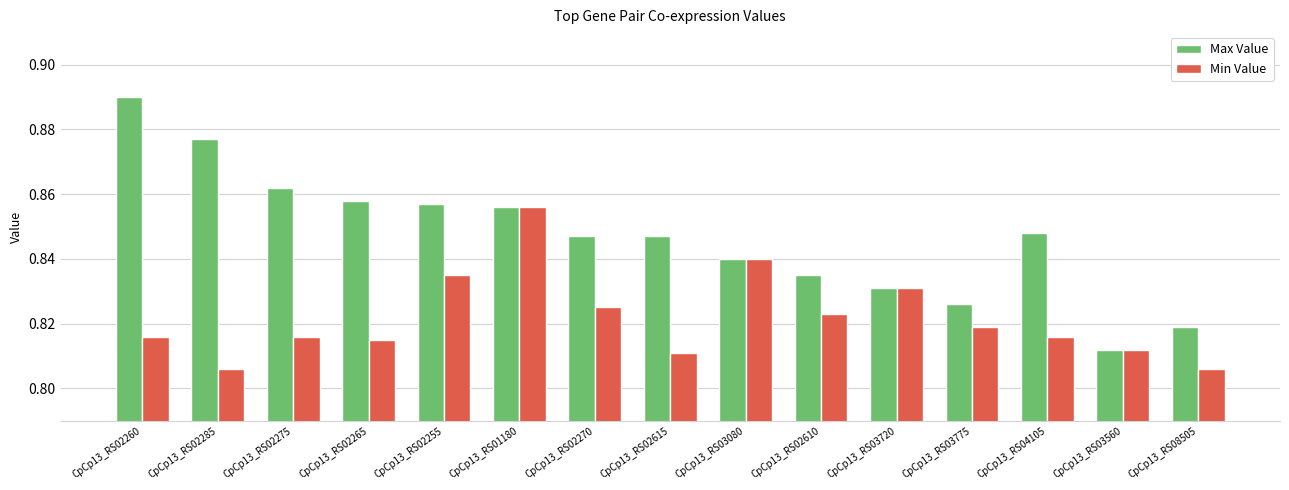

The Max Value series shows 0.4 at CpCp13_RS02275. True or false?

False